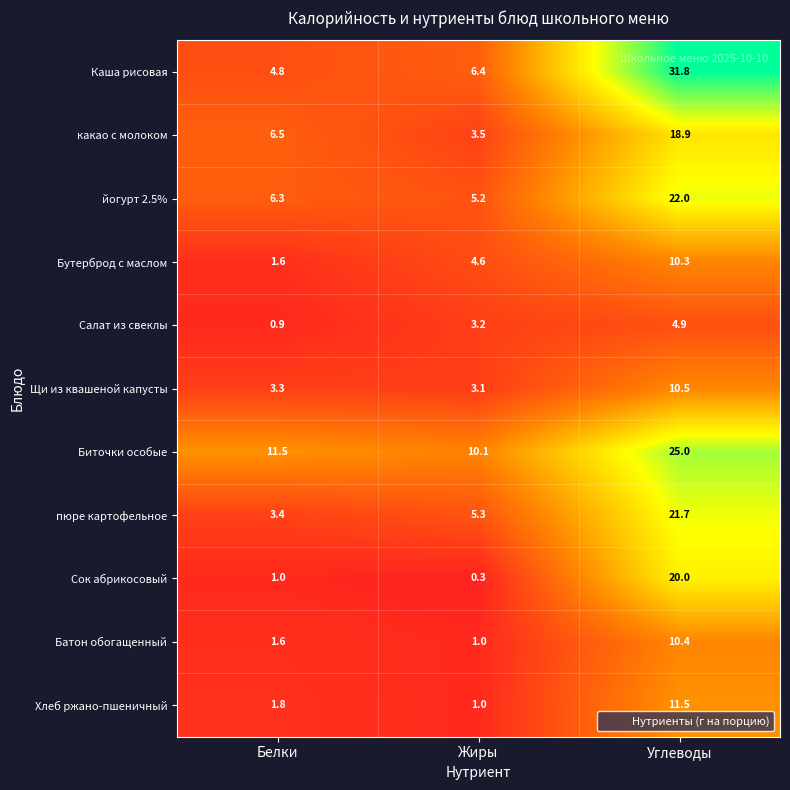

At which category is the sum across all series the highest?

Углеводы